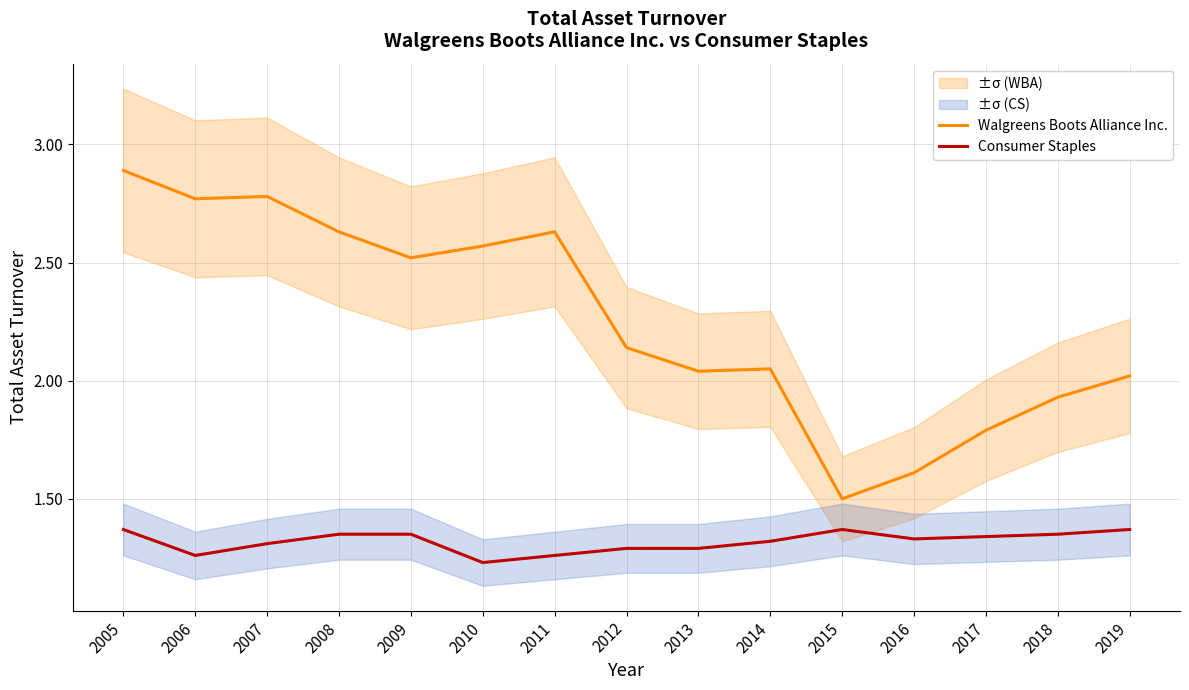

Rank the series at 2009 from lowest to highest value.

Consumer Staples, Walgreens Boots Alliance Inc.